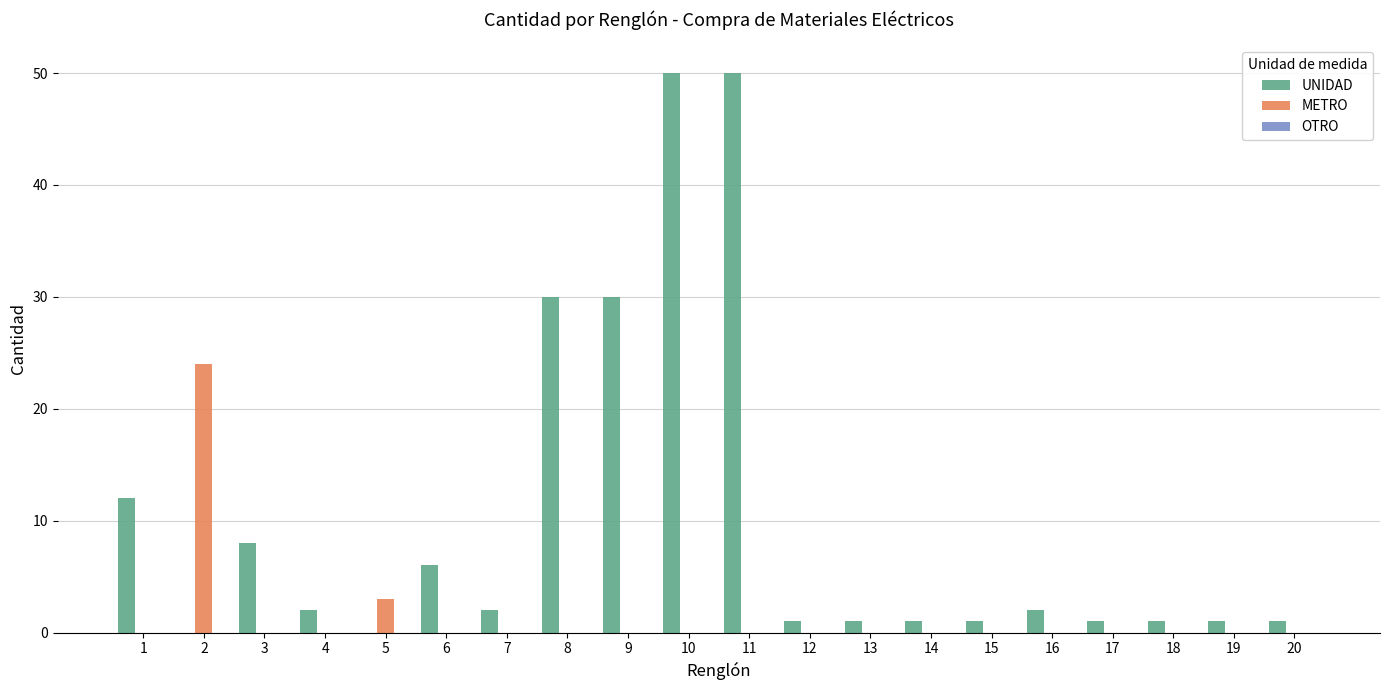

What is the greatest value displayed?

50